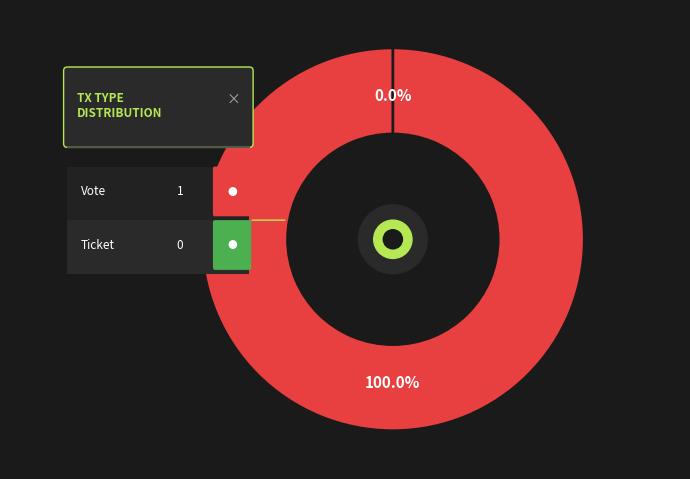

What percentage is the Vote slice, to the nearest percent?

100%